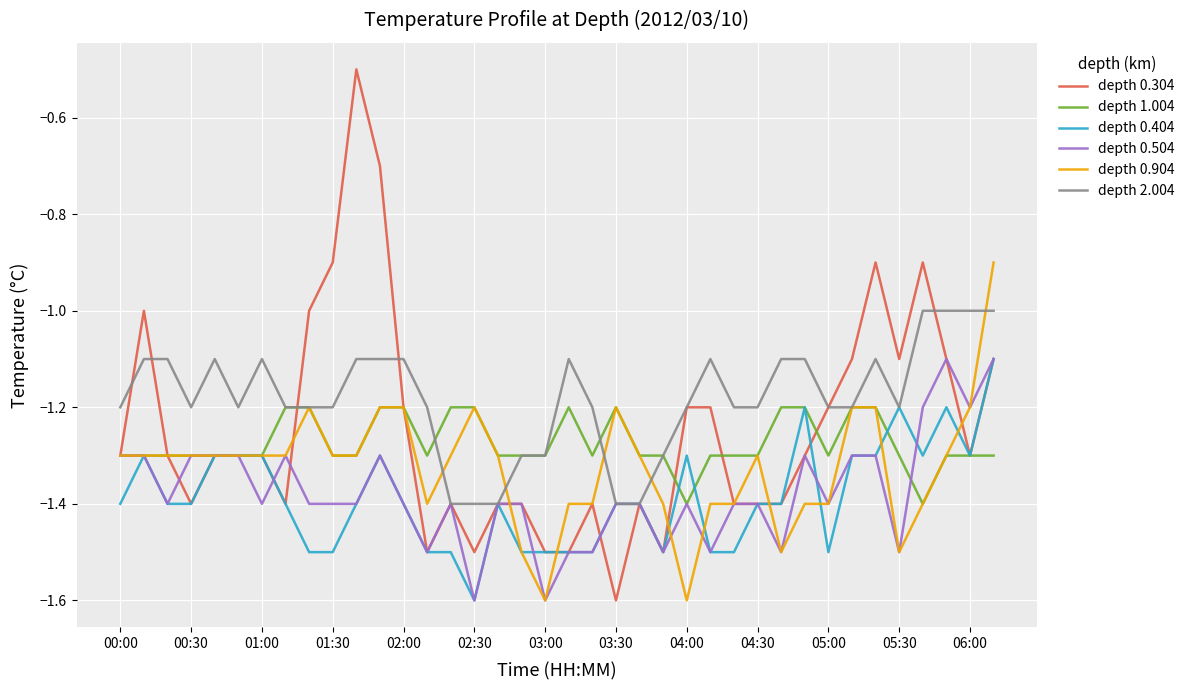

Does the chart display data point markers on the line(s)?

No